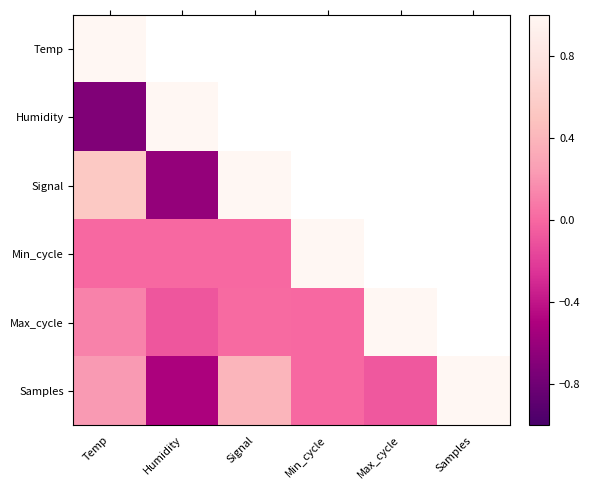

True or false: Samples has a value of -0.1 at Max_cycle.

True